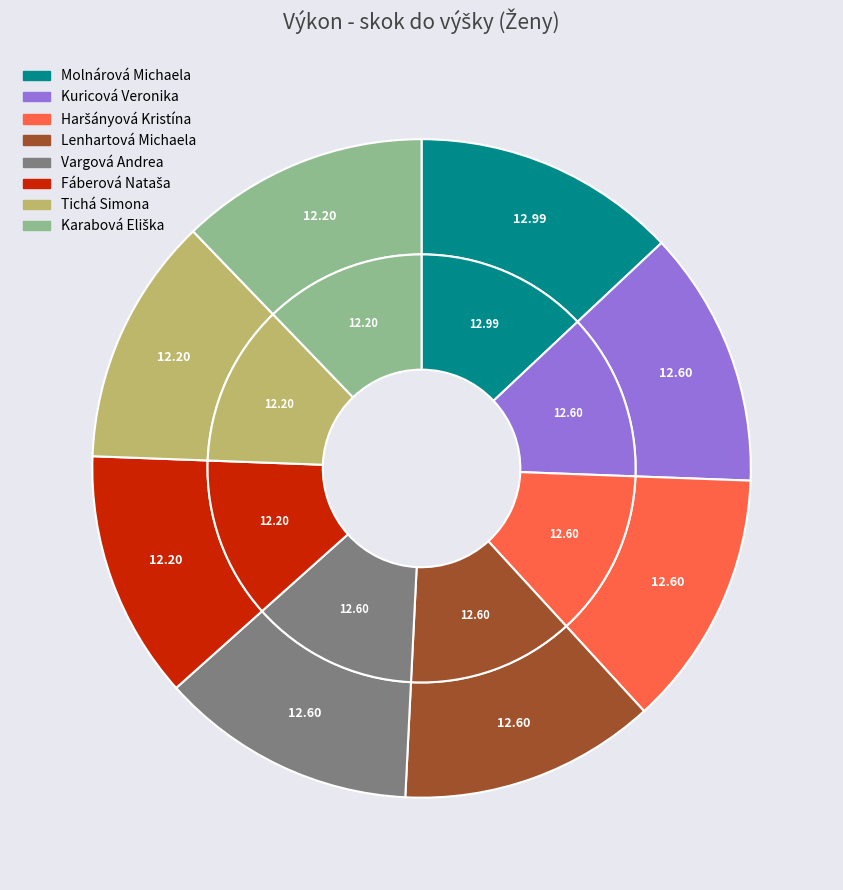

How many slices are in this pie chart?

8